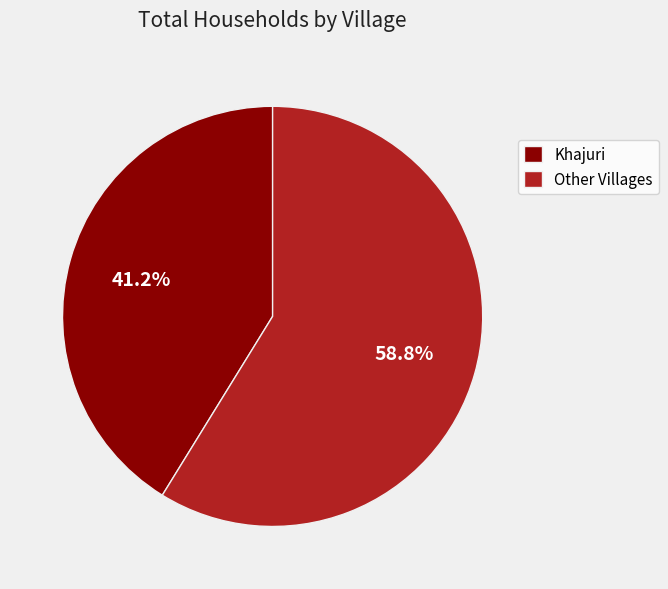

Is there any slice that represents more than half of the pie?

Yes